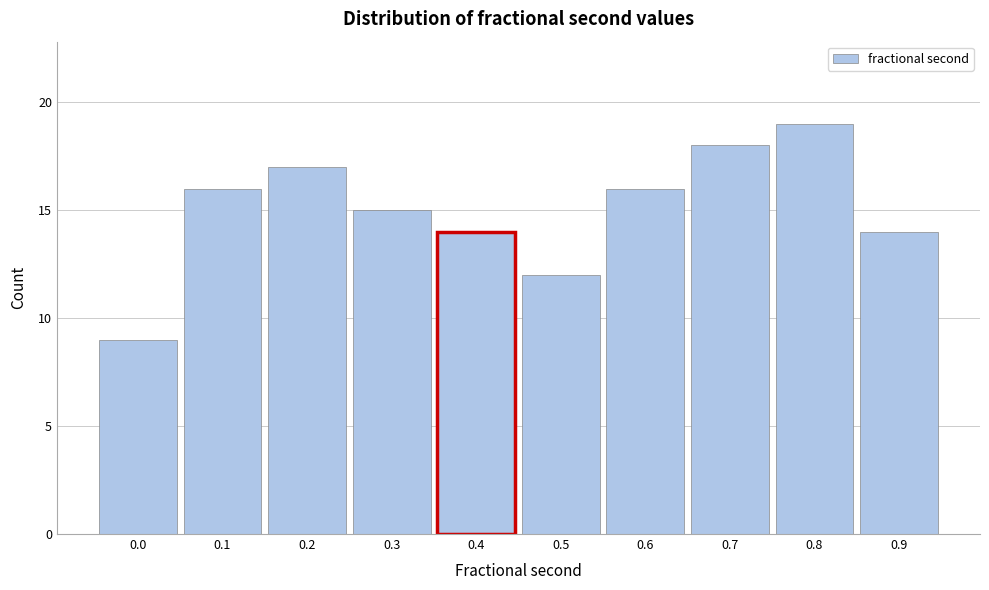

Reading right to left, list all the values displayed in this chart.

0.9=14	0.8=19	0.7=18	0.6=16	0.5=12	0.4=14	0.3=15	0.2=17	0.1=16	0.0=9